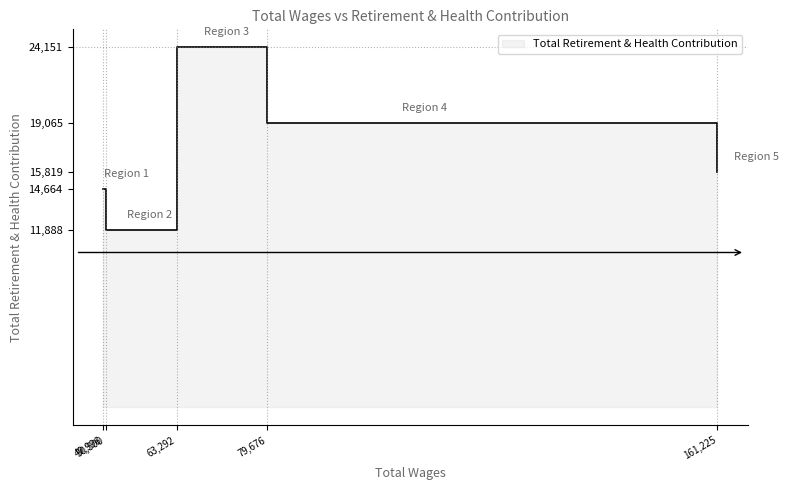

The value at Bus System Safety Specialist is 8449. True or false?

False